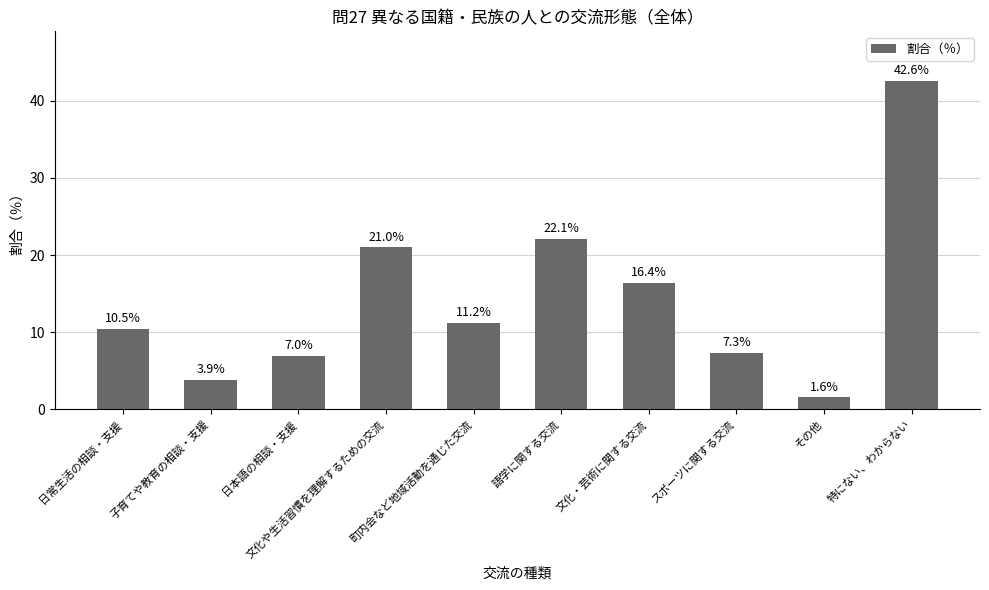

What is the change in value from 子育てや教育の相談・支援 to スポーツに関する交流?

+3.4